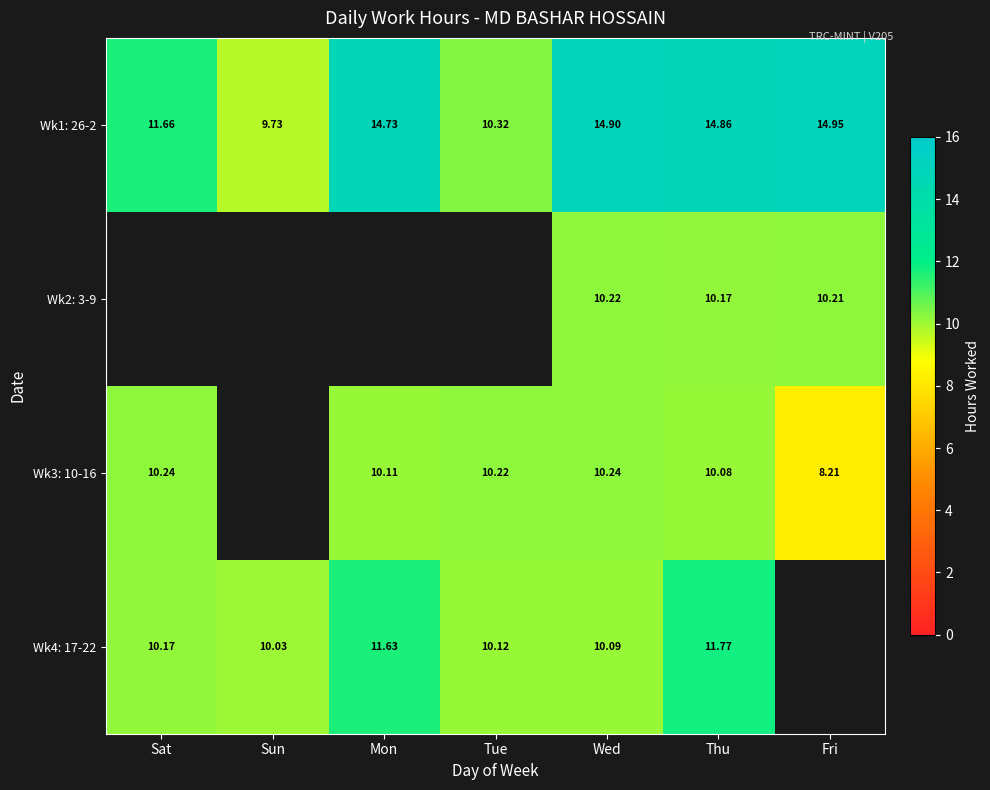

Which has a higher value, Mon or Fri?

Fri